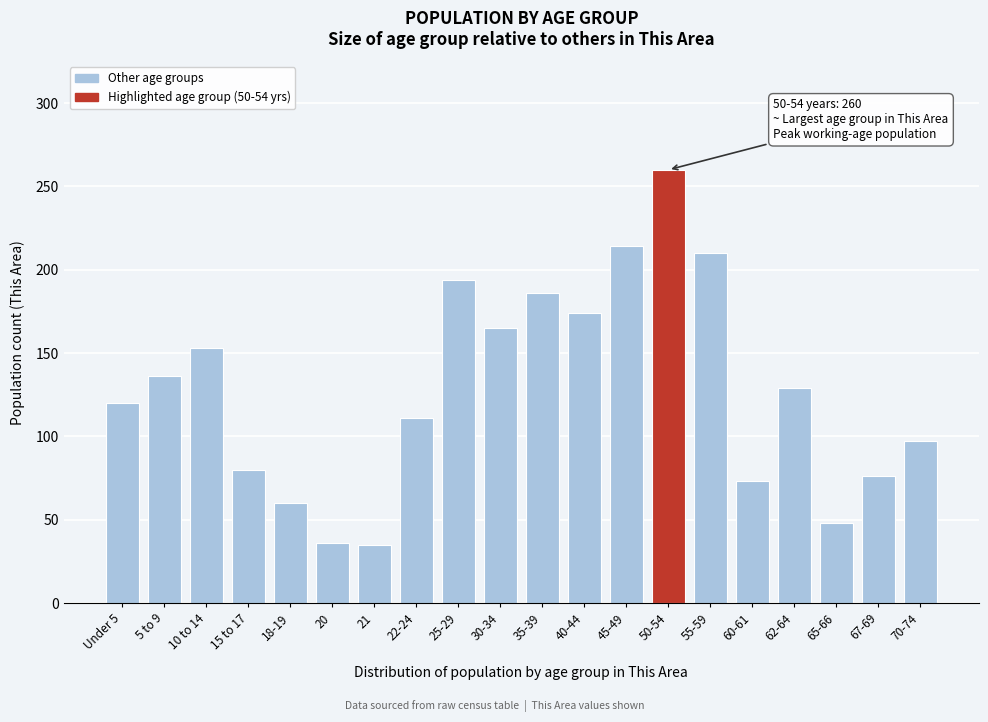

Which has a higher value, 35-39 or 20?

35-39